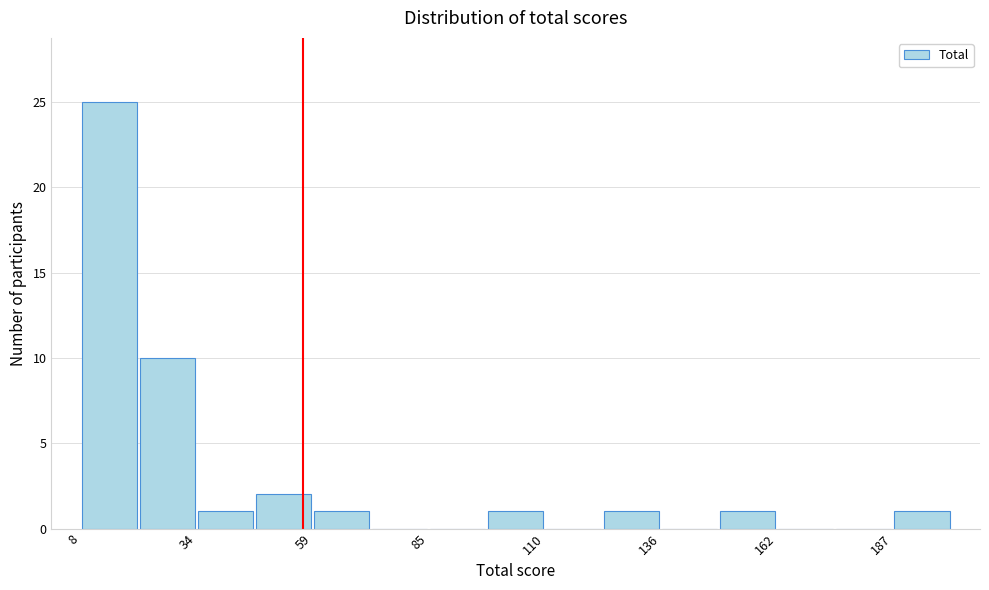

Around what value on the x-axis is the tallest bar? Give the approximate position of its centre, as read against the axis.

15